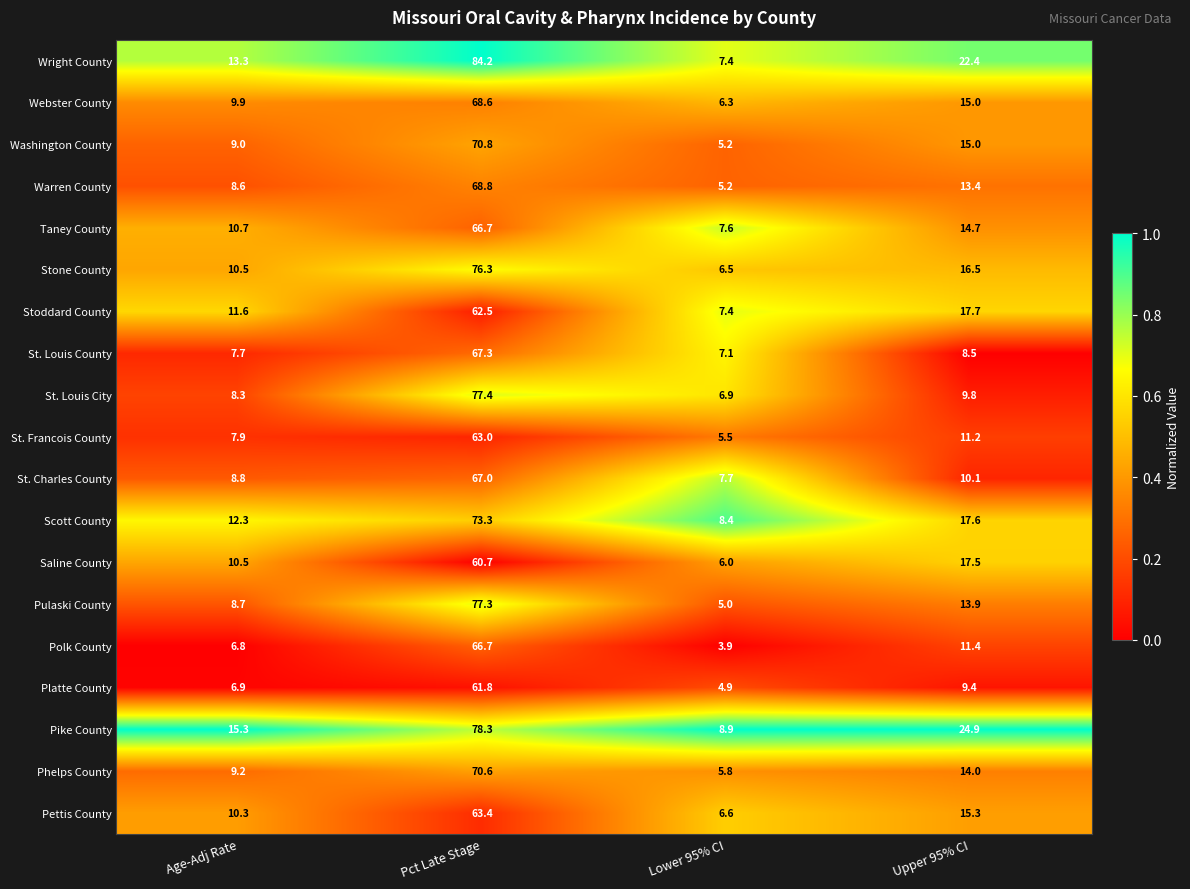

Which category has the lowest value across all series?

Lower 95% CI